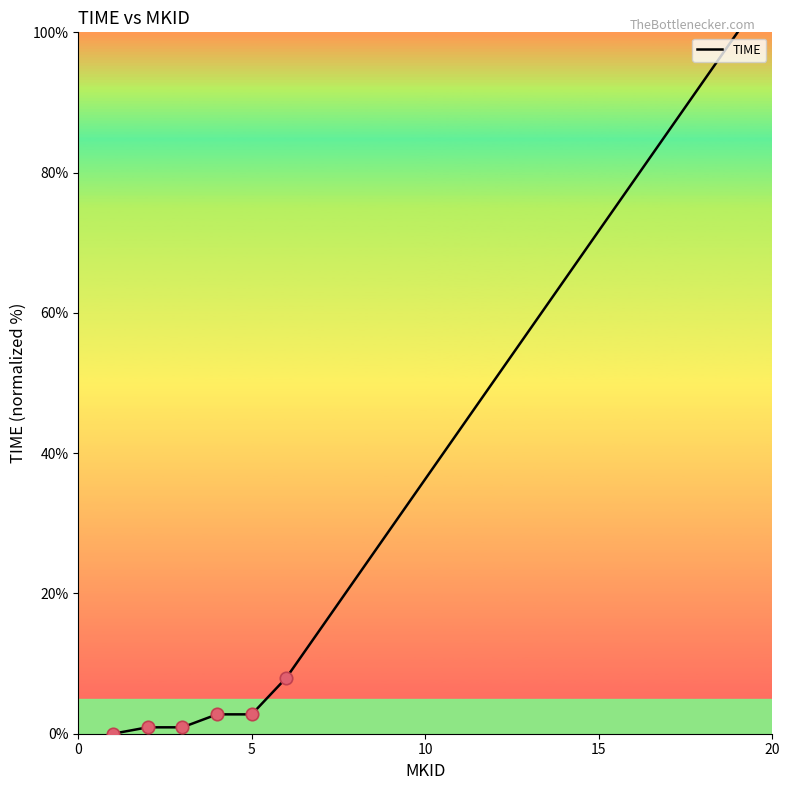

What is the difference between the maximum and minimum values?

100.0